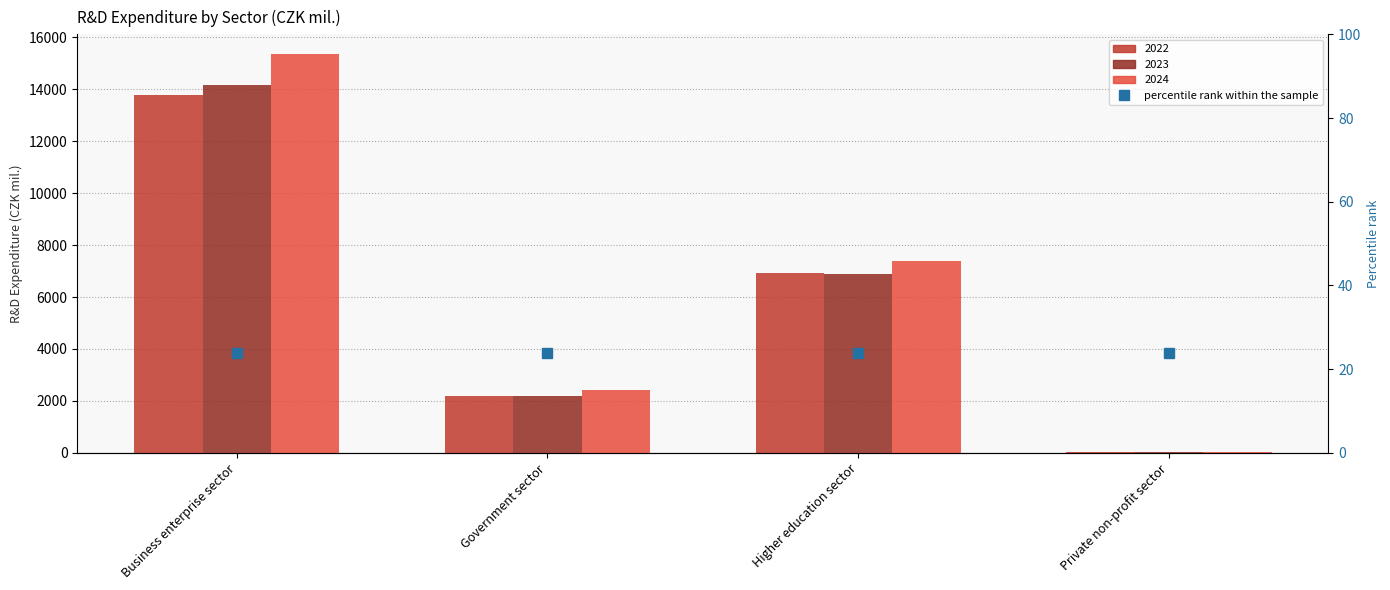

At which label does 2022 reach its peak?

Business enterprise sector